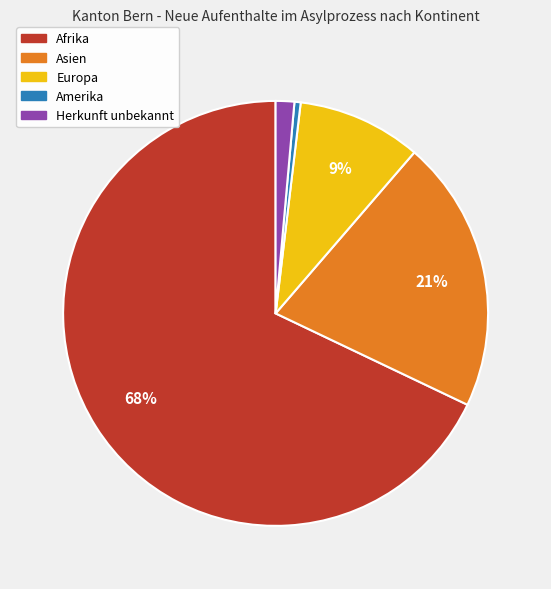

Which slice is the largest?

Afrika